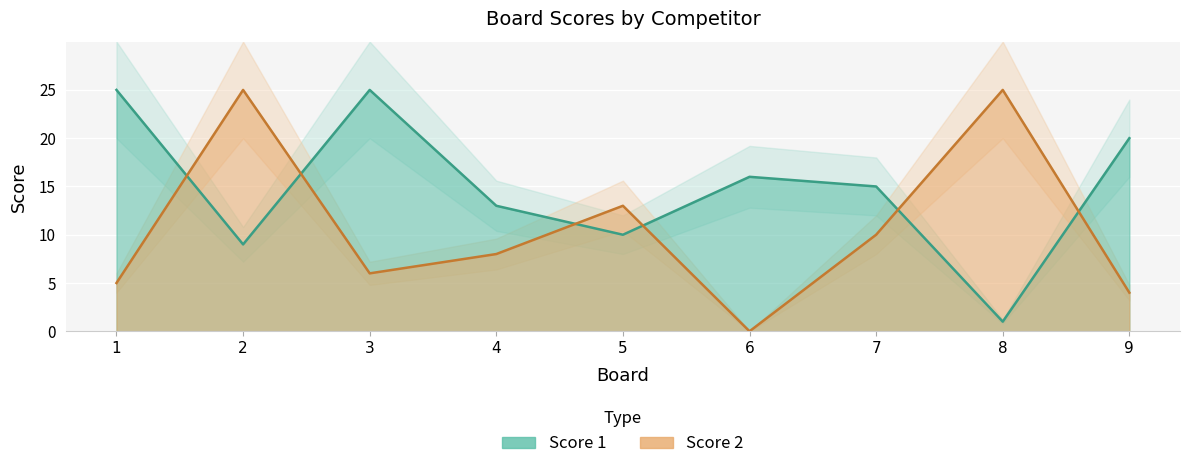

What is the difference between the Score 2 values at 5 and 9?

9